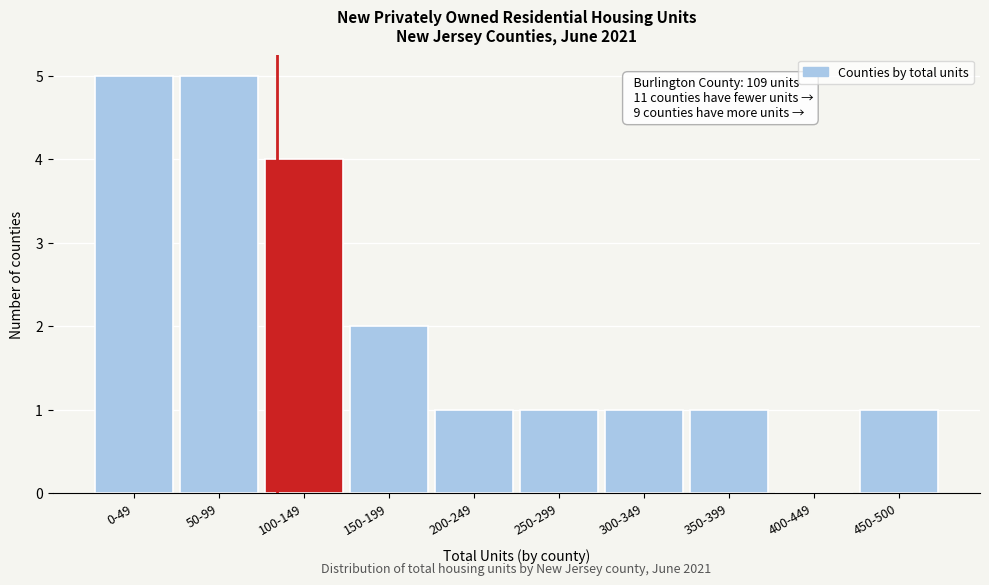

Reading right to left, list all the values displayed in this chart.

450-500=1	400-449=0	350-399=1	300-349=1	250-299=1	200-249=1	150-199=2	100-149=4	50-99=5	0-49=5